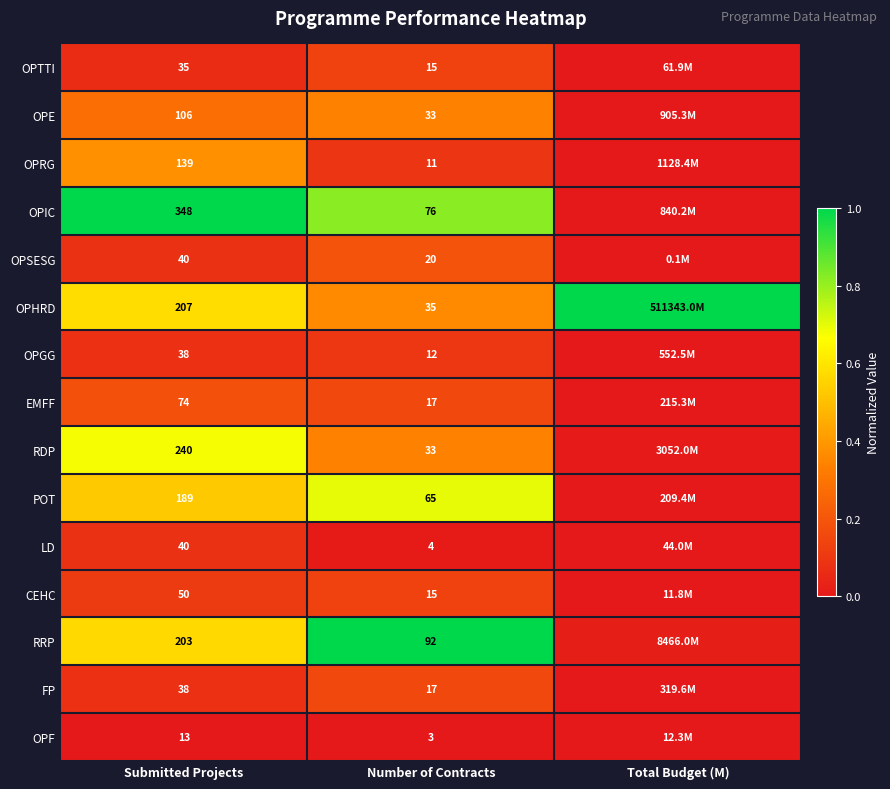

Which series changed the most between Submitted Projects and Number of Contracts?

OPIC